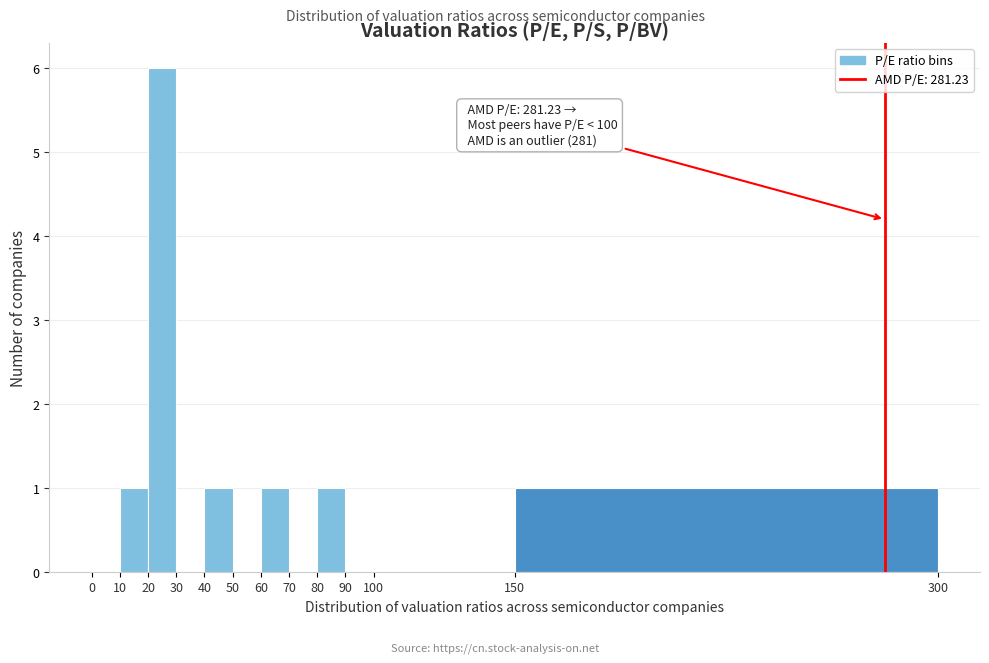

Which range on the x-axis has the tallest bar?

20 to 30